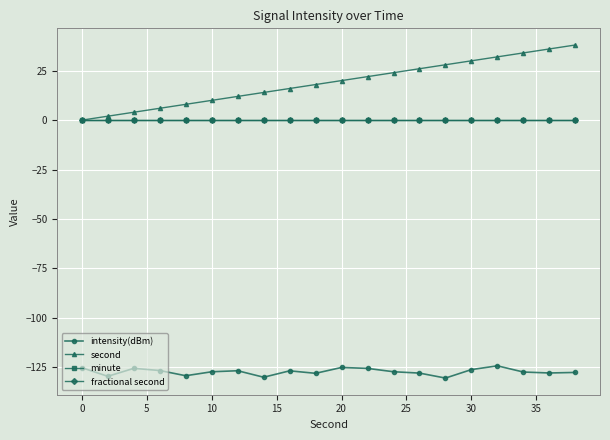

True or false: minute and second cross at least once.

False